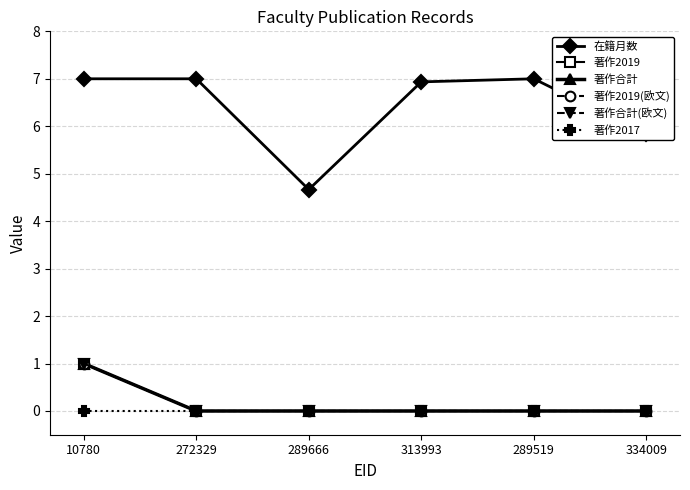

True or false: 著作2019(欧文) has more than 2 interior local peaks.

False